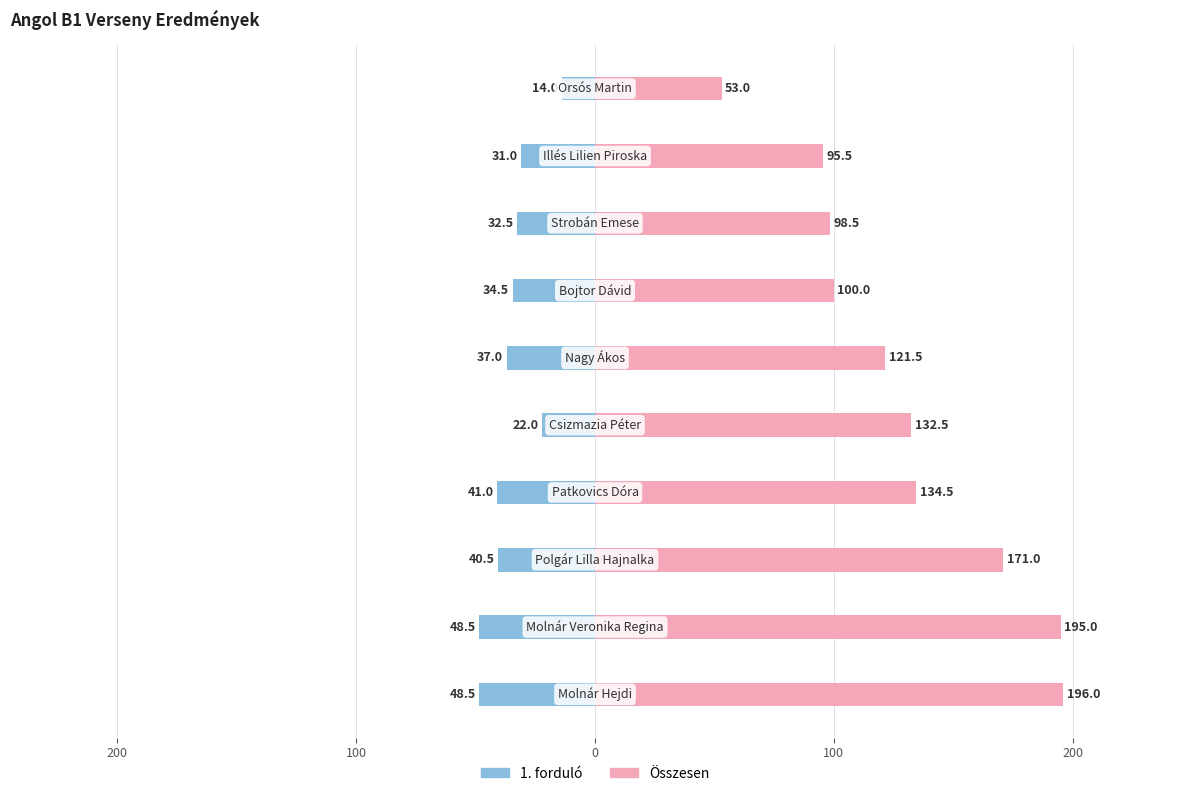

List the series in order of their overall mean, highest first.

Összesen, 1. forduló